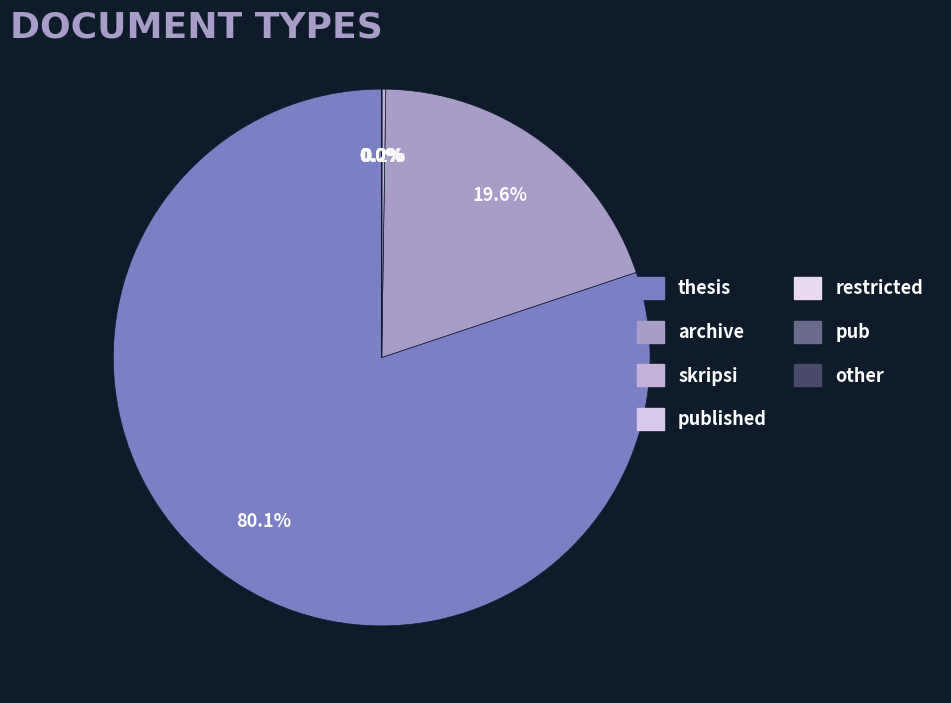

What is the change in value from thesis to archive?

-38433